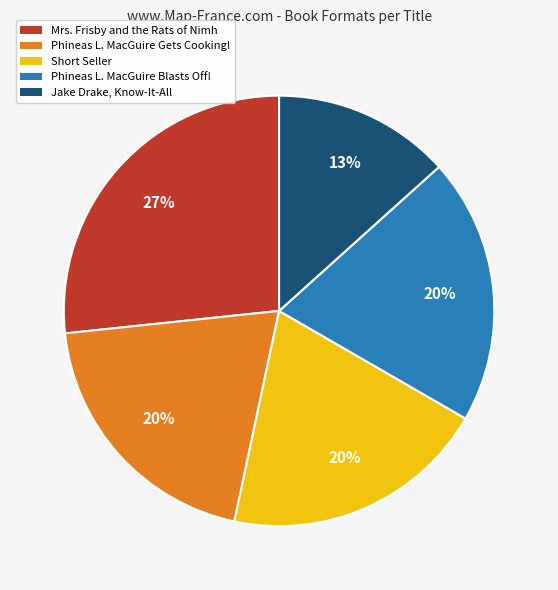

Between Jake Drake, Know-It-All and Mrs. Frisby and the Rats of Nimh, which is larger?

Mrs. Frisby and the Rats of Nimh